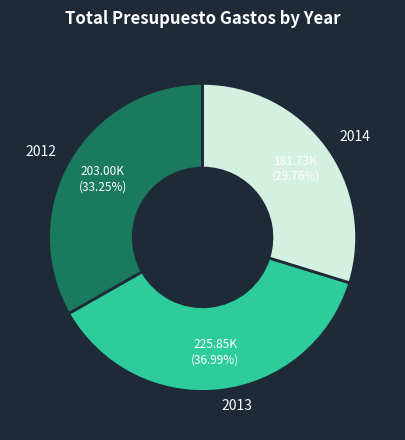

To the nearest percent, what is the difference between the largest and smallest slice percentages?

7%